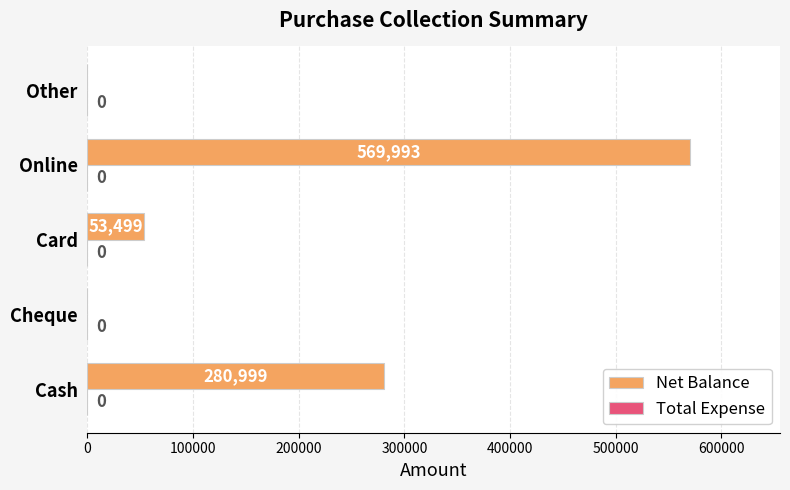

What is the sum of all values?

904491